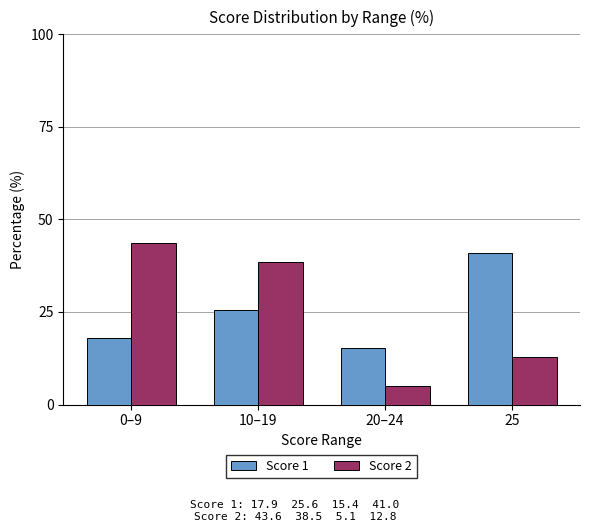

What is the difference between the highest and lowest values at 0–9?

25.7